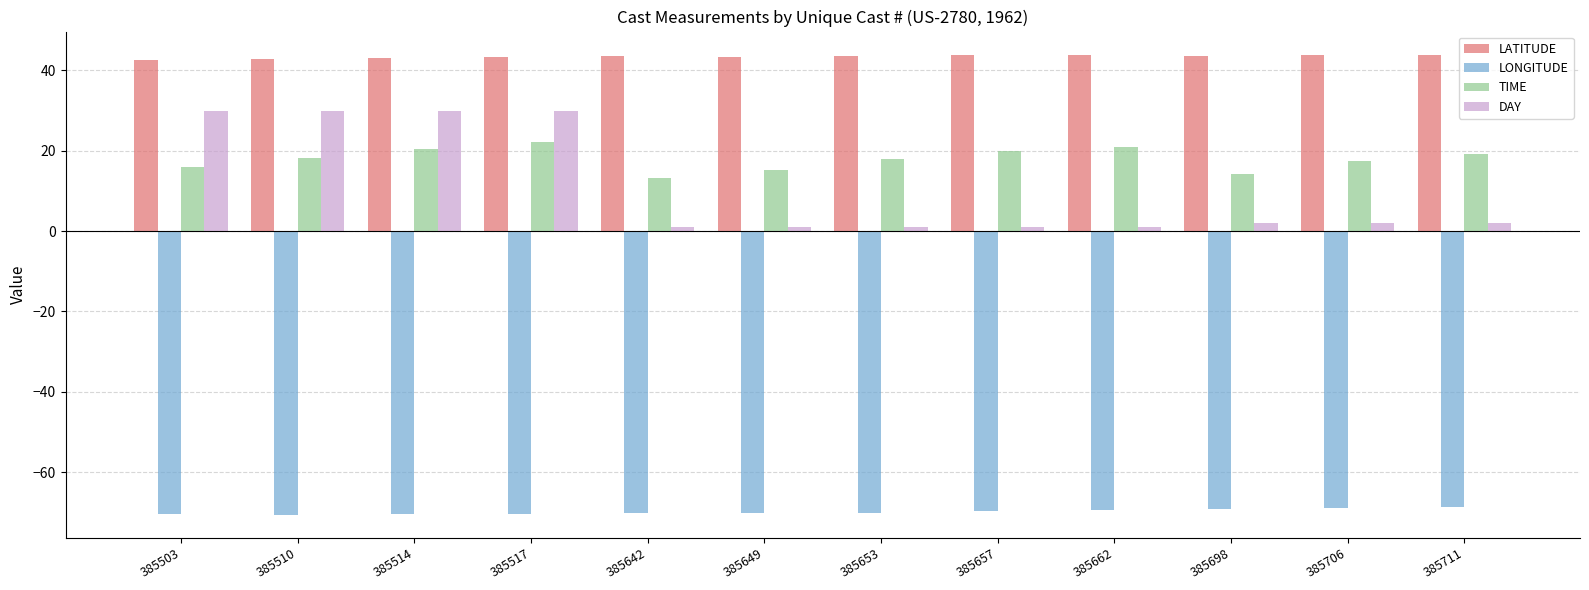

Rank the series at 385698 from lowest to highest value.

LONGITUDE, DAY, TIME, LATITUDE